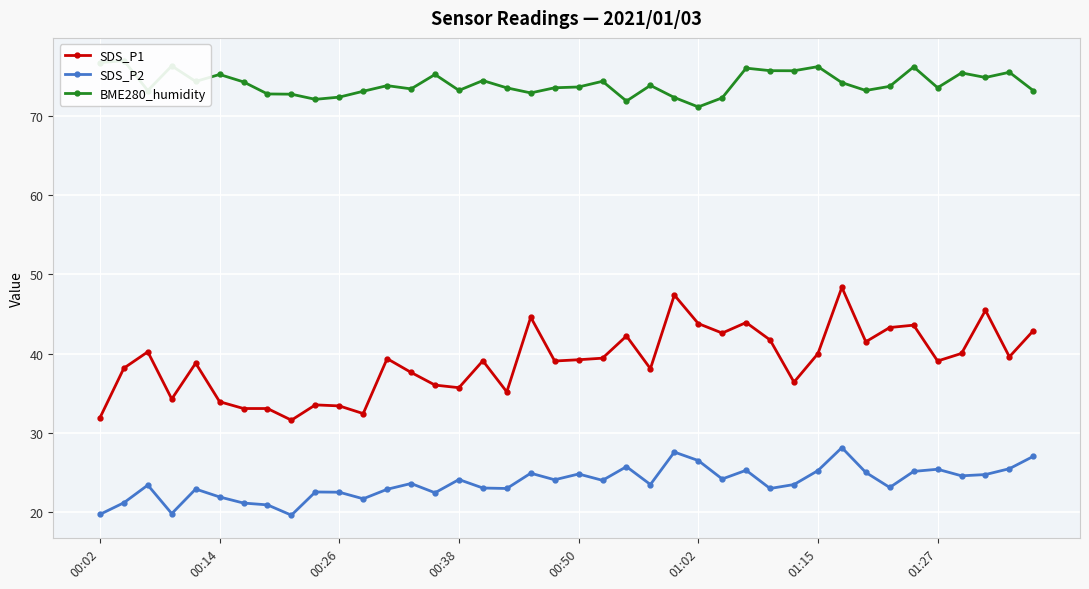

Rank the series by their maximum value, from highest to lowest.

BME280_humidity, SDS_P1, SDS_P2